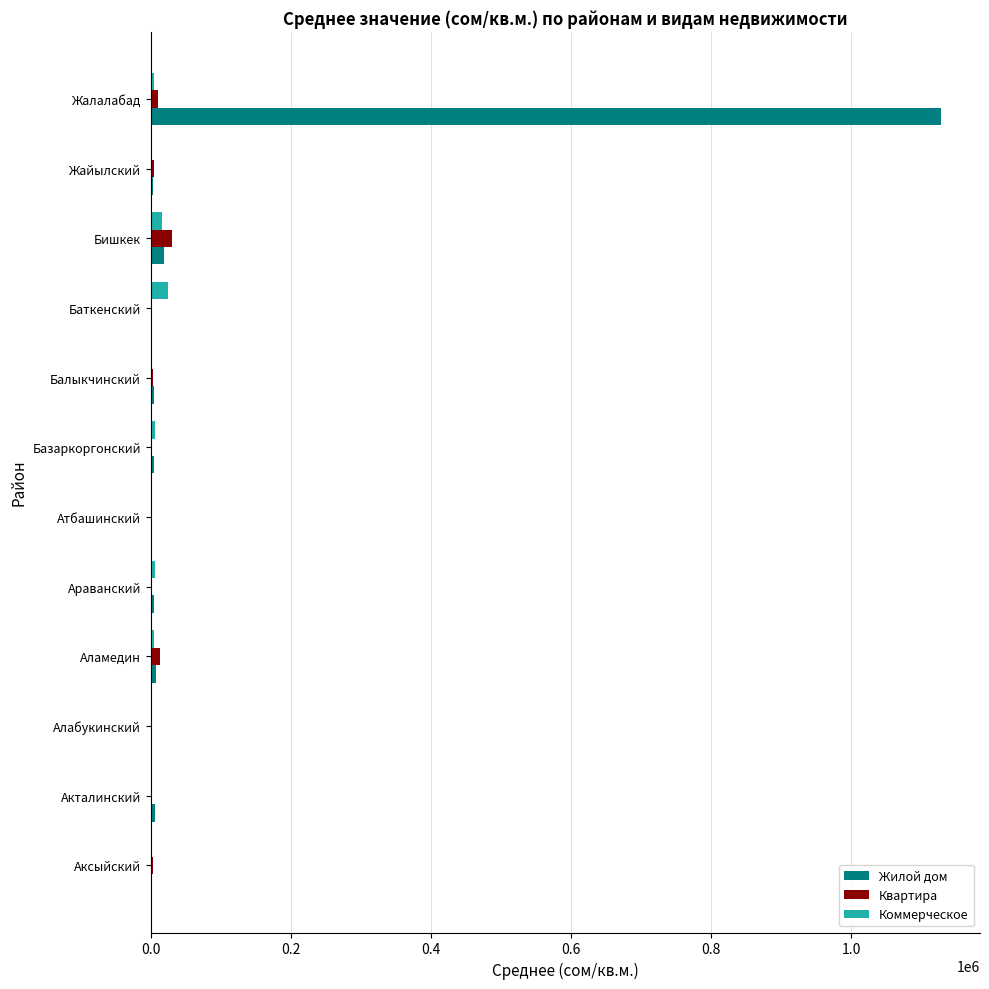

Which label corresponds to the largest value in the chart?

Жалалабад